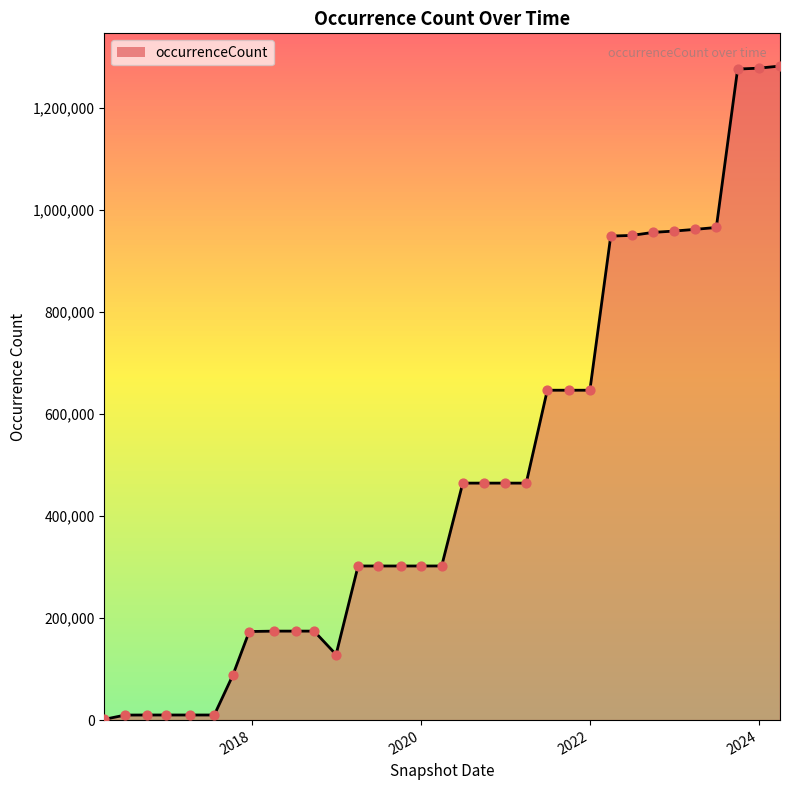

What is the difference between the maximum and minimum values?

1280672